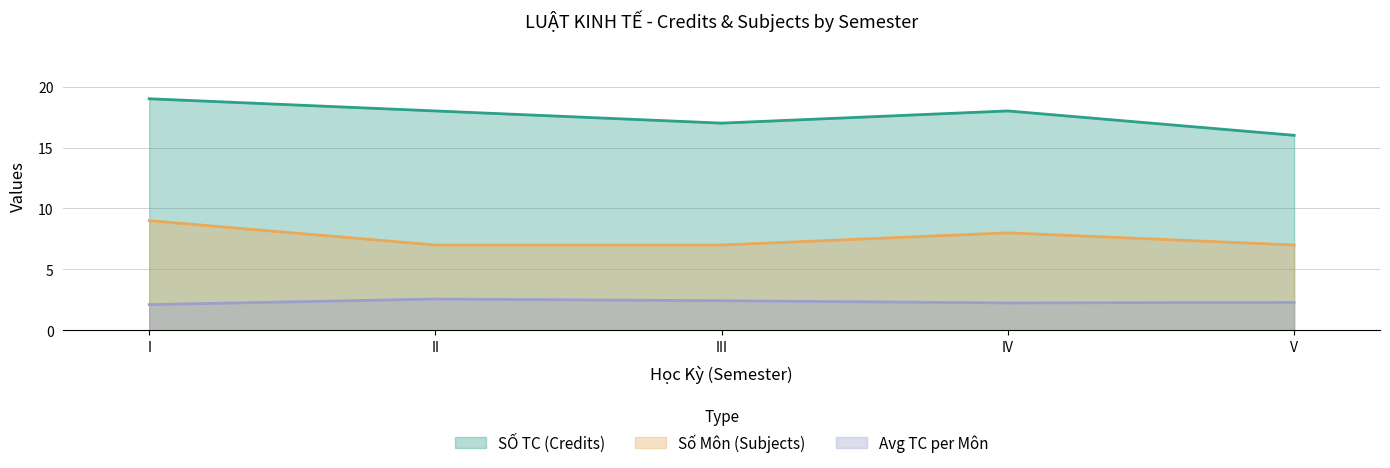

At which category does Avg TC per Môn reach its first local peak?

II